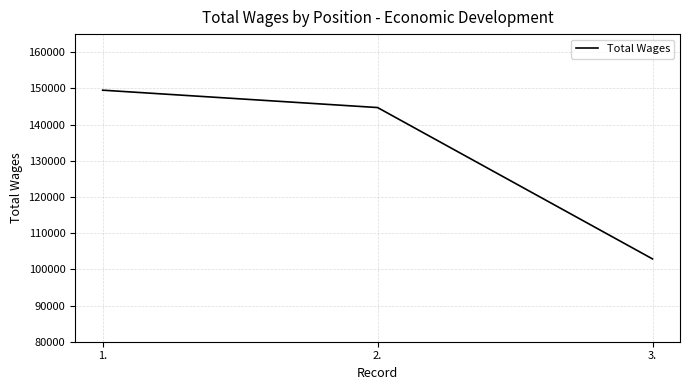

What is the change in value from 2. to 3.?

-41824